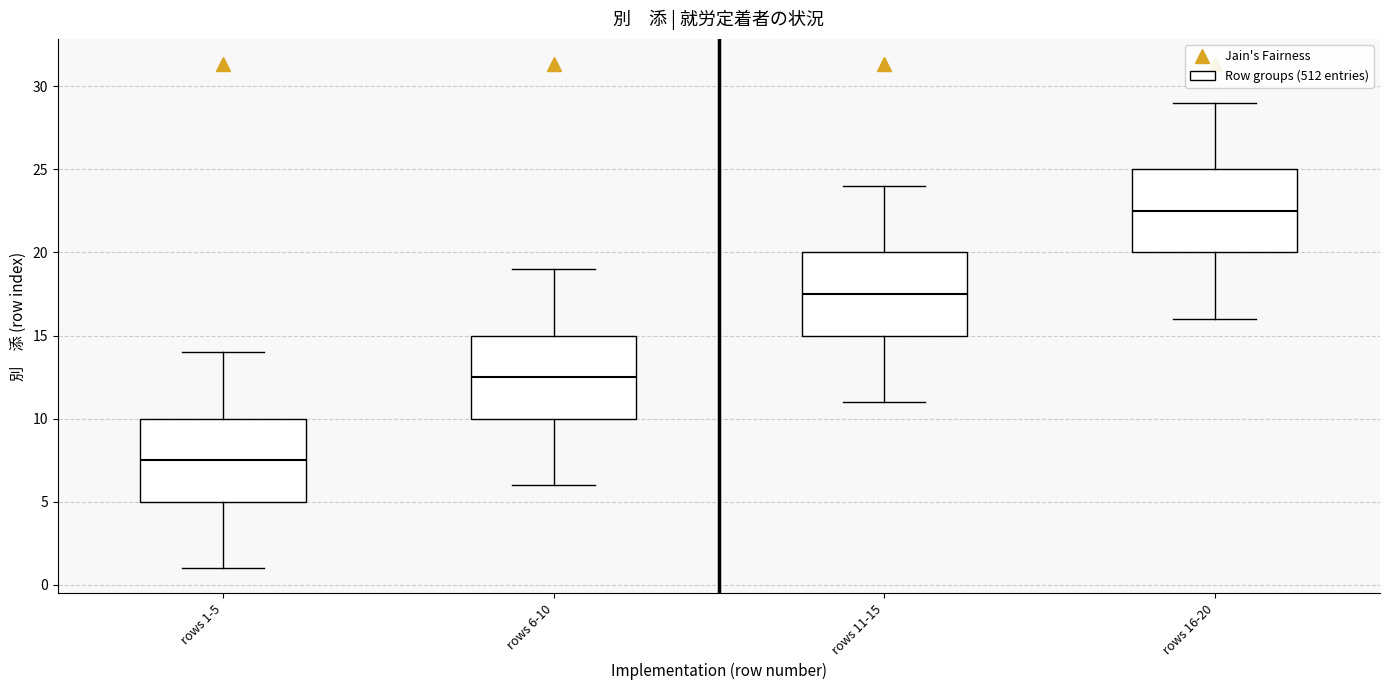

Reading left to right, transcribe this box plot: for each box, give where its median line is, the range the box spans, and where its two whiskers end, as read against the y-axis. The values are not printed on the chart, so give them approximately, as read against the axis.

rows 1-5: median 7.5, box 5.0 to 10.0, whiskers 1.0 to 14.0
rows 6-10: median 12.5, box 10.0 to 15.0, whiskers 6.0 to 19.0
rows 11-15: median 17.5, box 15.0 to 20.0, whiskers 11.0 to 24.0
rows 16-20: median 22.5, box 20.0 to 25.0, whiskers 16.0 to 29.0